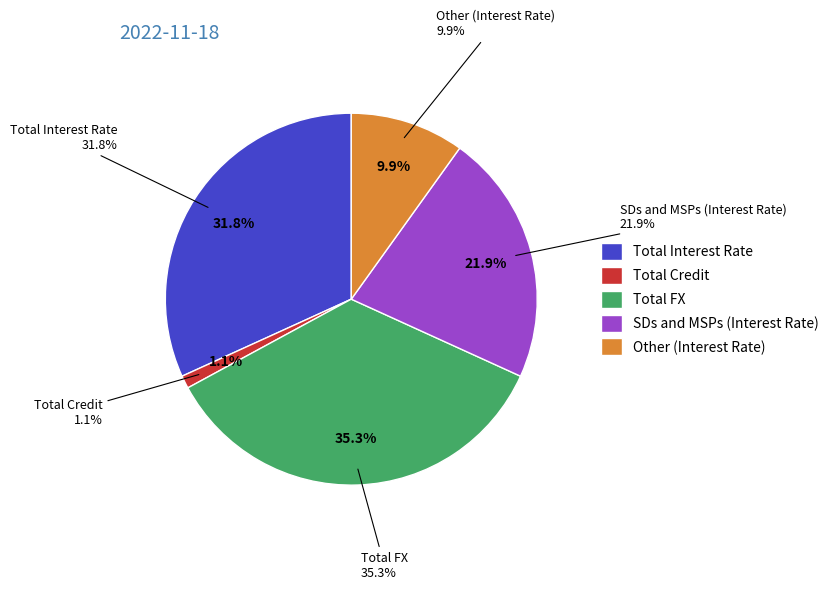

To the nearest percent, what is the difference between the Total Credit and Other (Interest Rate) slice percentages?

9%